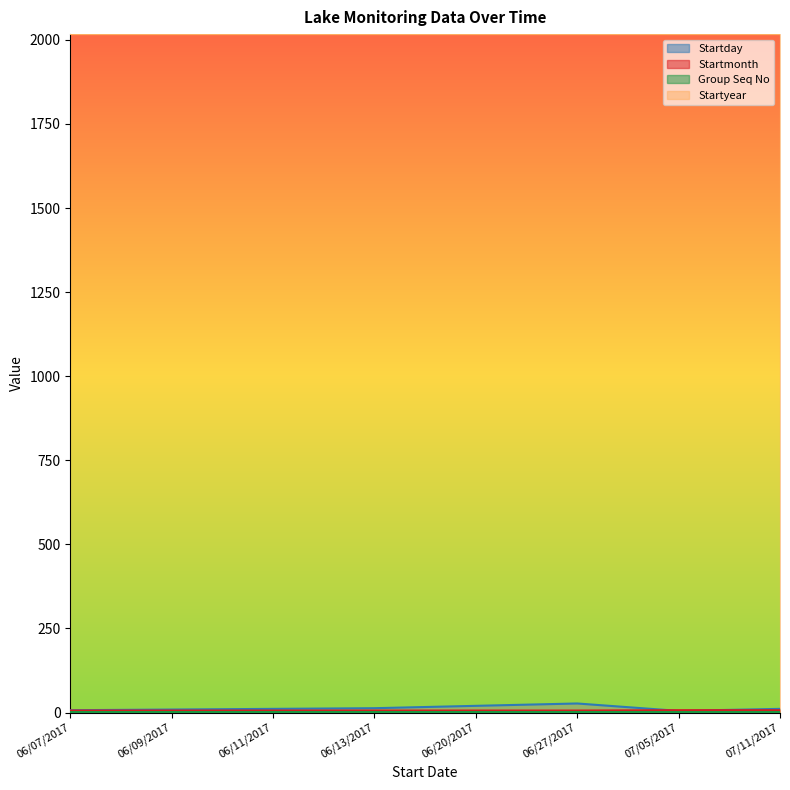

How many interior local peaks does the Startday series have?

1